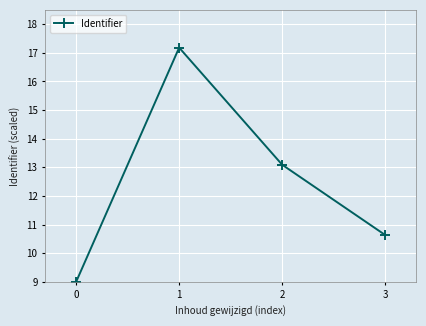

What is the difference between the maximum and minimum values?

8.2